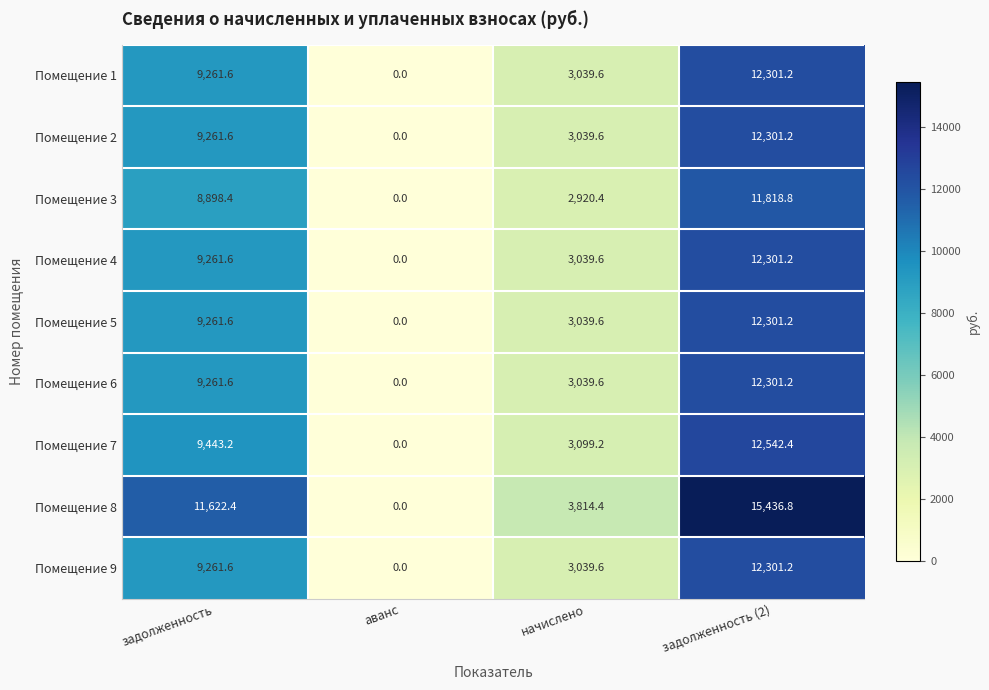

How many distinct data groups are displayed?

9